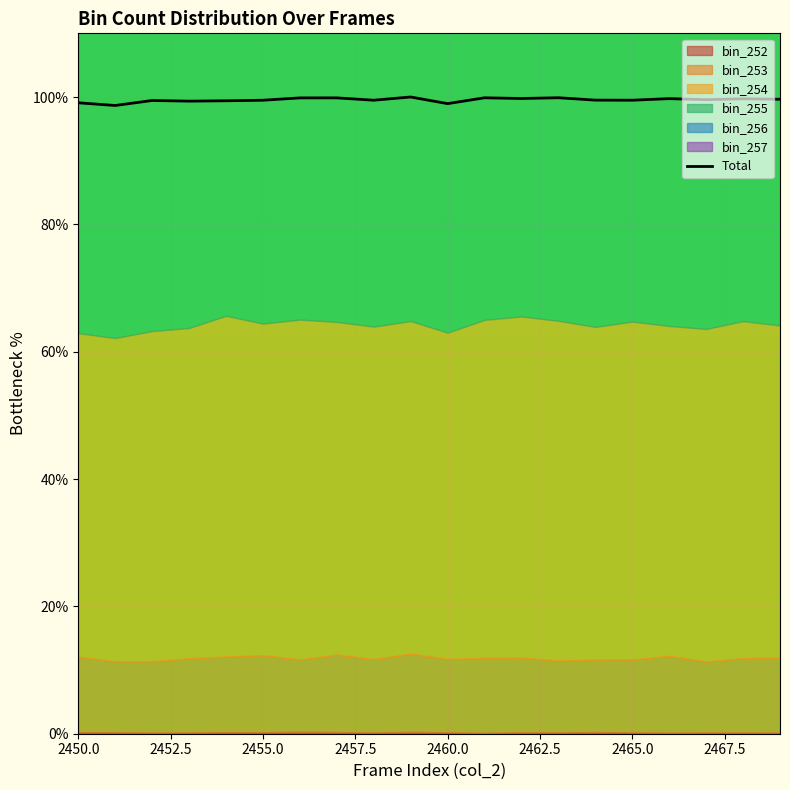

Reading left to right, list all the values displayed in this chart.

99.1	98.7	99.5	99.4	99.4	99.5	99.9	99.9	99.5	100.0	99.0	99.9	99.8	99.9	99.5	99.5	99.7	99.6	99.7	99.6